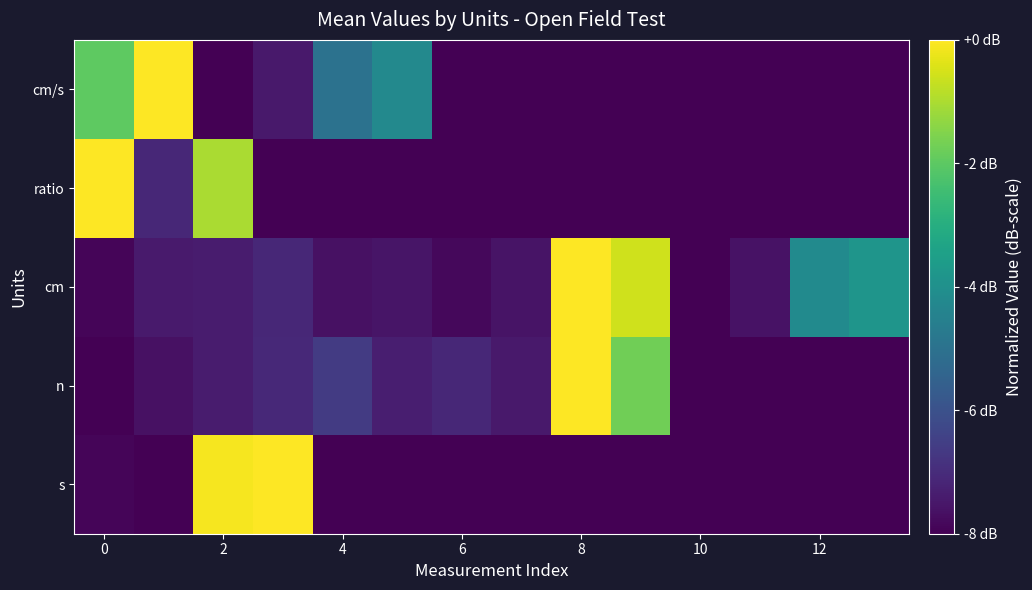

List the series in order of their peak value, lowest first.

s, n, cm, ratio, cm/s